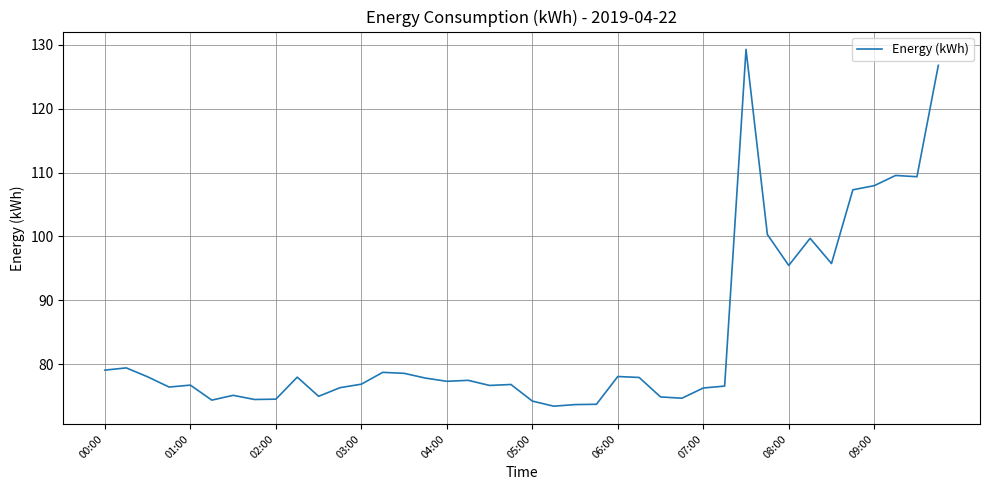

What is the minimum value shown in the chart?

73.4